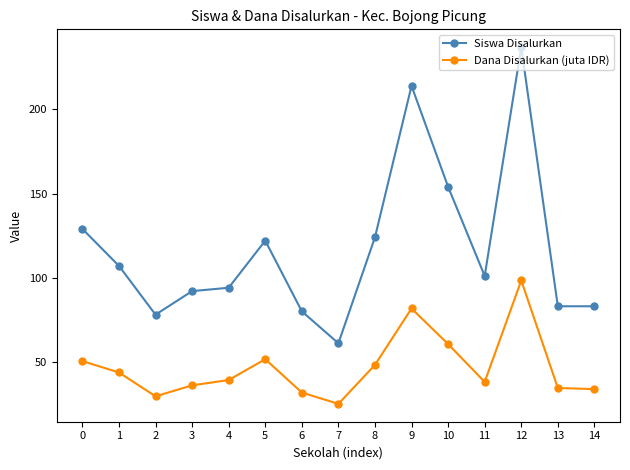

True or false: Siswa Disalurkan and Dana Disalurkan (juta IDR) cross at least once.

False